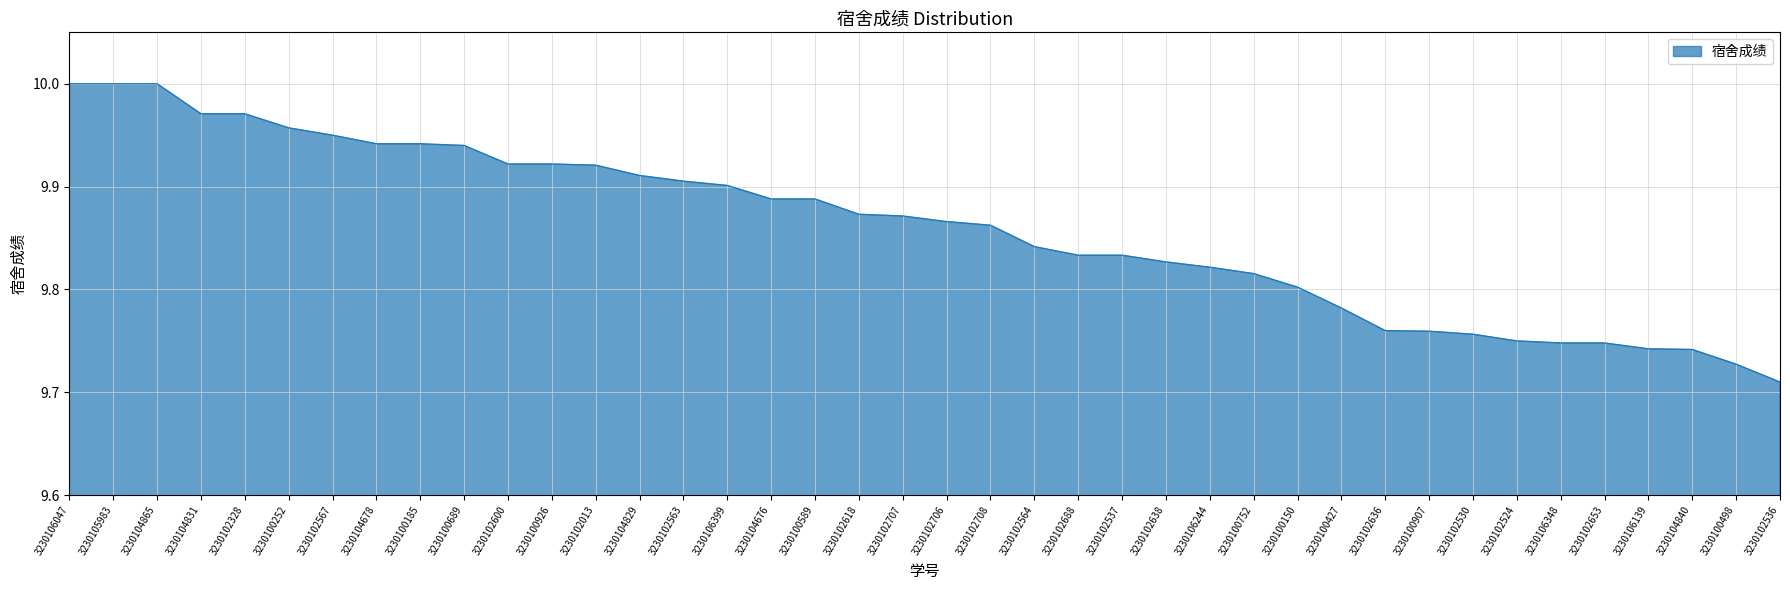

What position from the right is 3230100150?

12